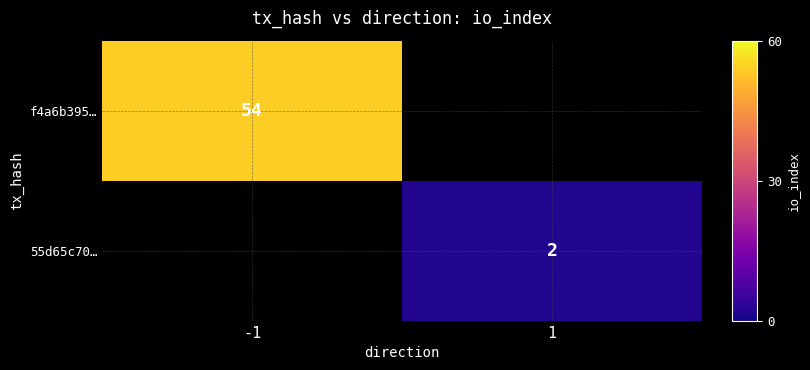

Is the value of 55d65c70… at 1 greater than the value of f4a6b395… at -1?

No